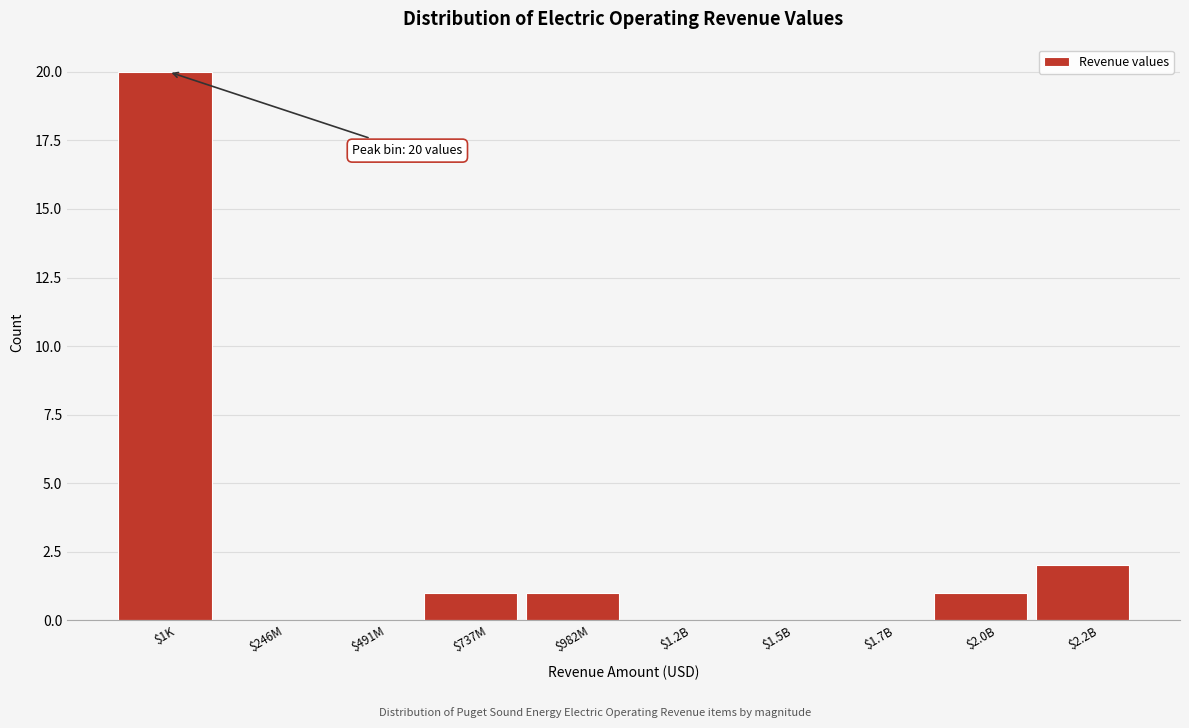

What is the greatest value displayed?

20